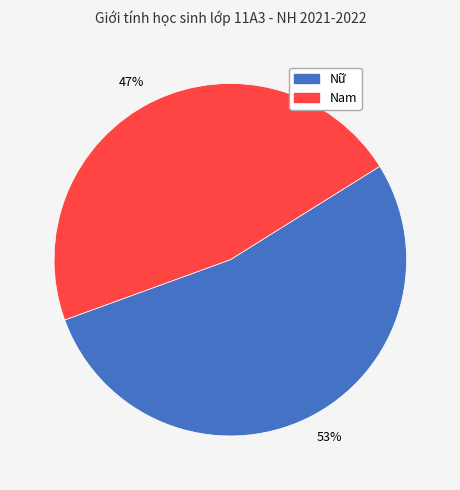

To the nearest percent, what is the combined percentage of Nam and Nữ?

100%